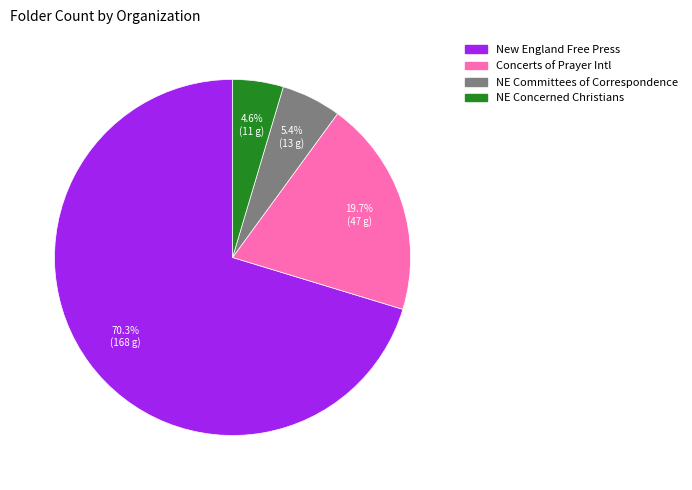

How many segments does this pie chart have?

4